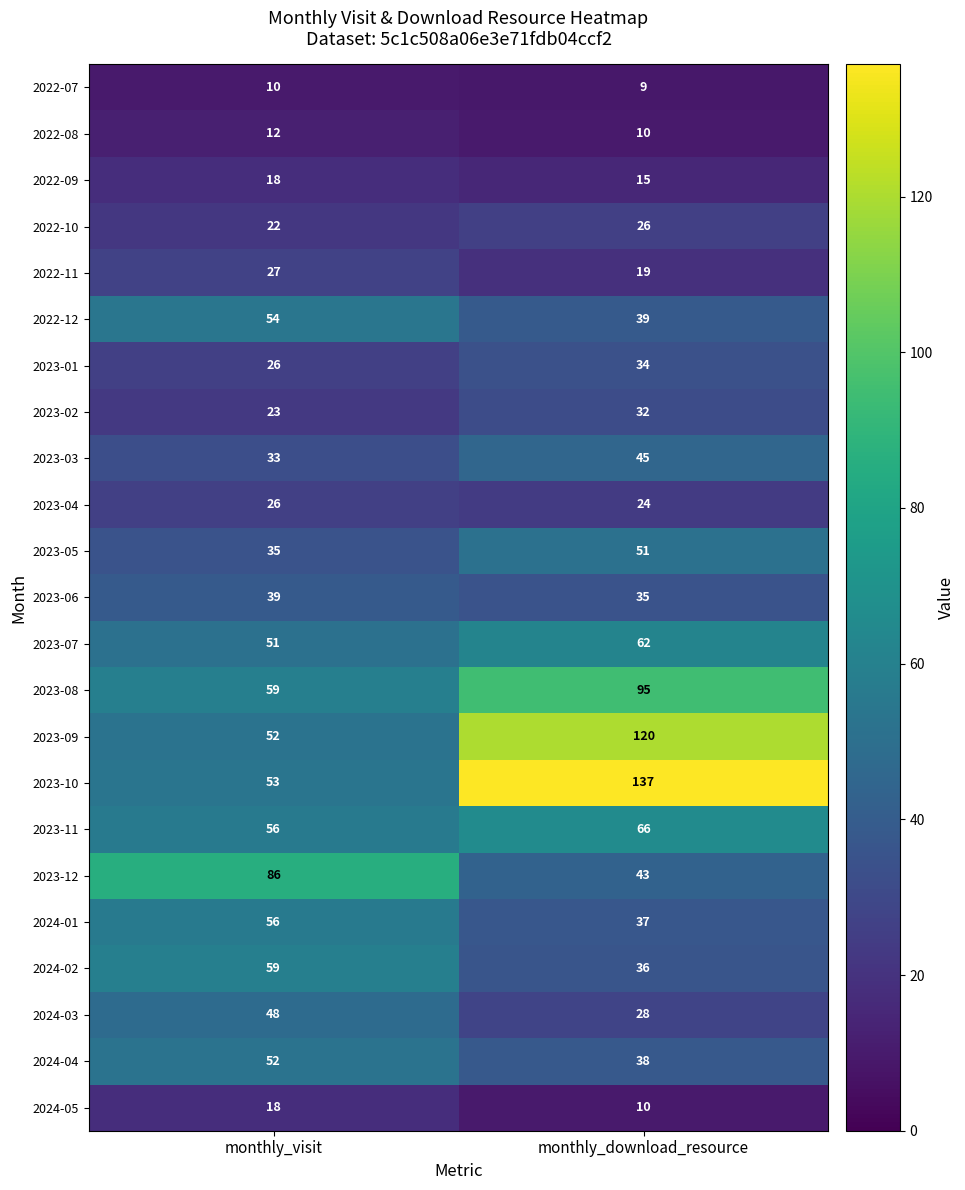

Which label corresponds to the smallest value in the chart?

monthly_download_resource